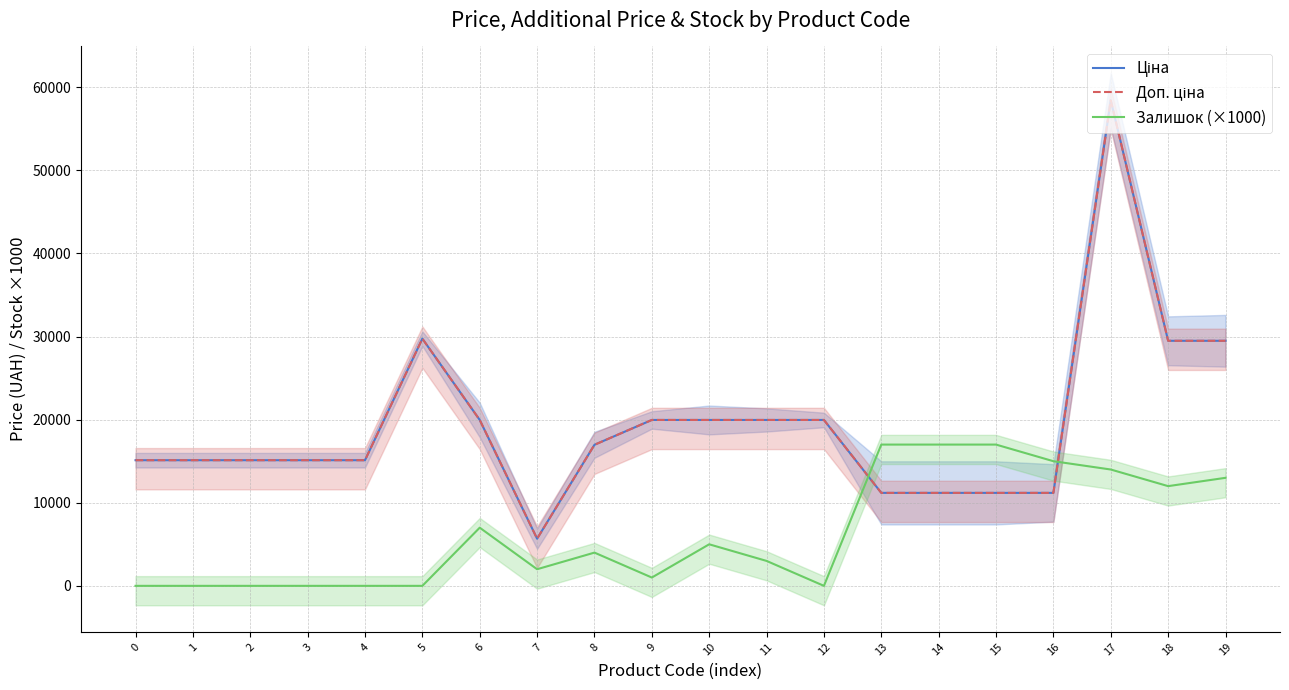

At how many categories does at least one series exceed 10486?

19